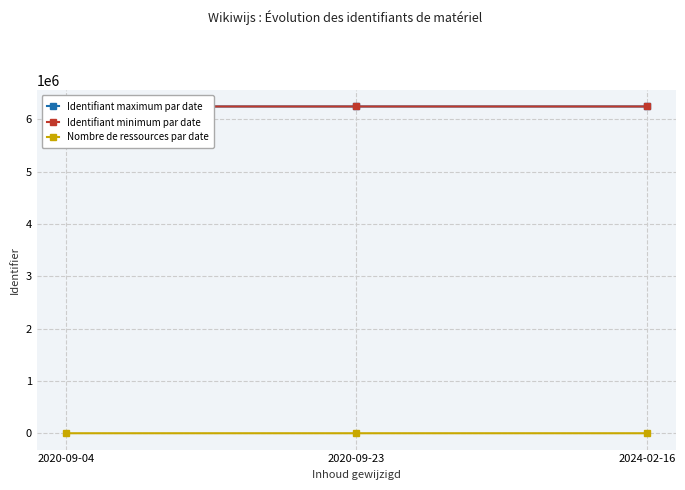

How many data points in Identifiant maximum par date are above 6246624?

1